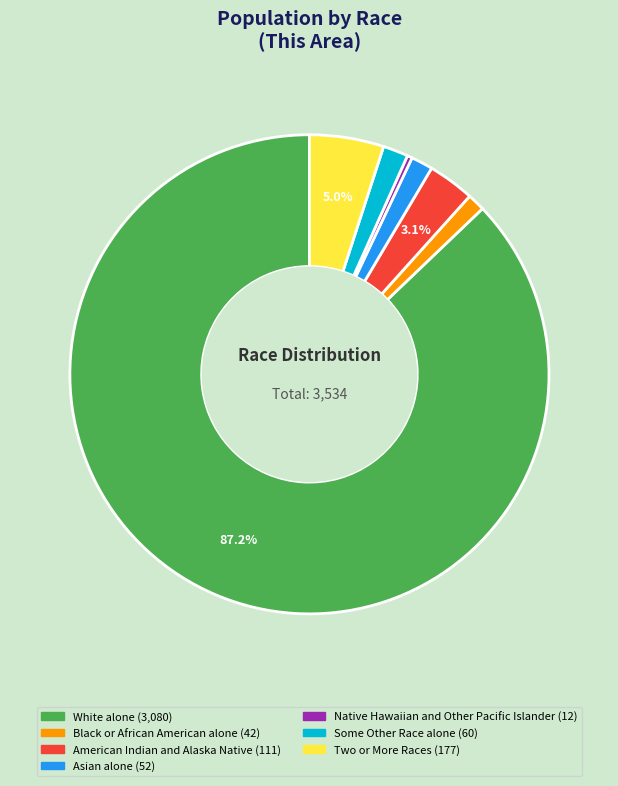

To the nearest percent, what is the difference between the largest and smallest slice percentages?

87%